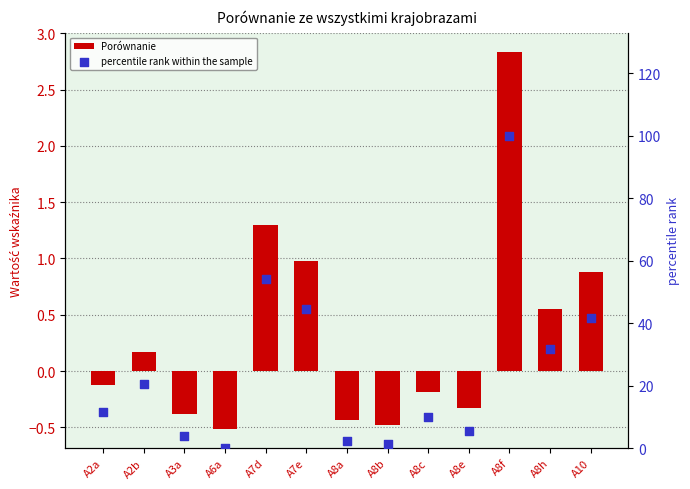

What are all the series names shown in the legend?

Porównanie, percentile rank within the sample